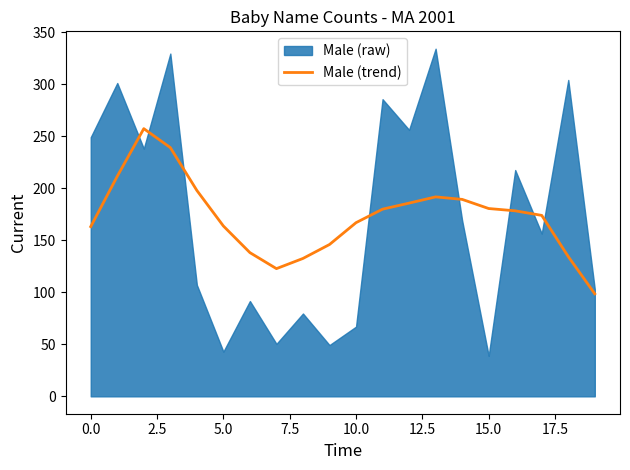

Reading right to left, transcribe all the data shown in this chart.

98.6	134.4	174.0	178.4	180.6	189.4	191.8	185.8	180.0	167.0	146.0	132.6	122.8	138.2	163.8	198.0	239.2	257.4	211.6	163.2